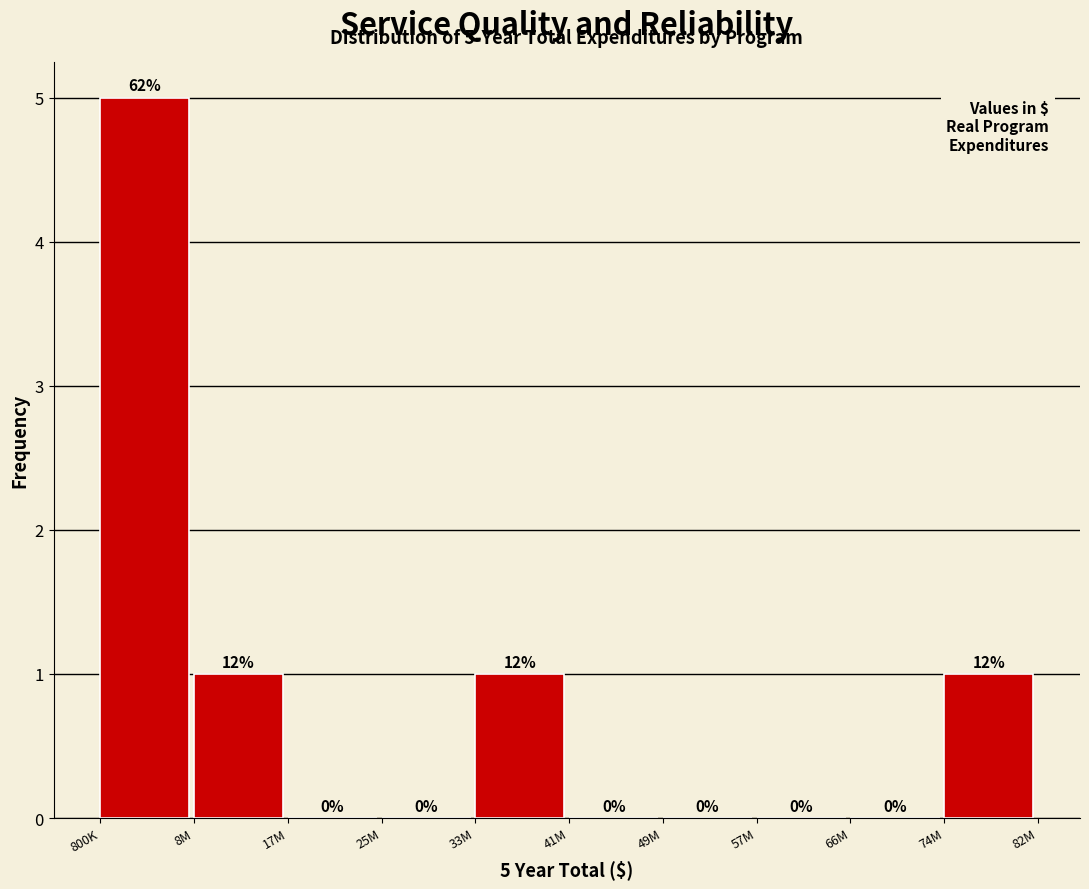

Reading left to right, extract all data points from this chart.

800K=5	8M=1	17M=0	25M=0	33M=1	41M=0	49M=0	57M=0	66M=0	74M=1